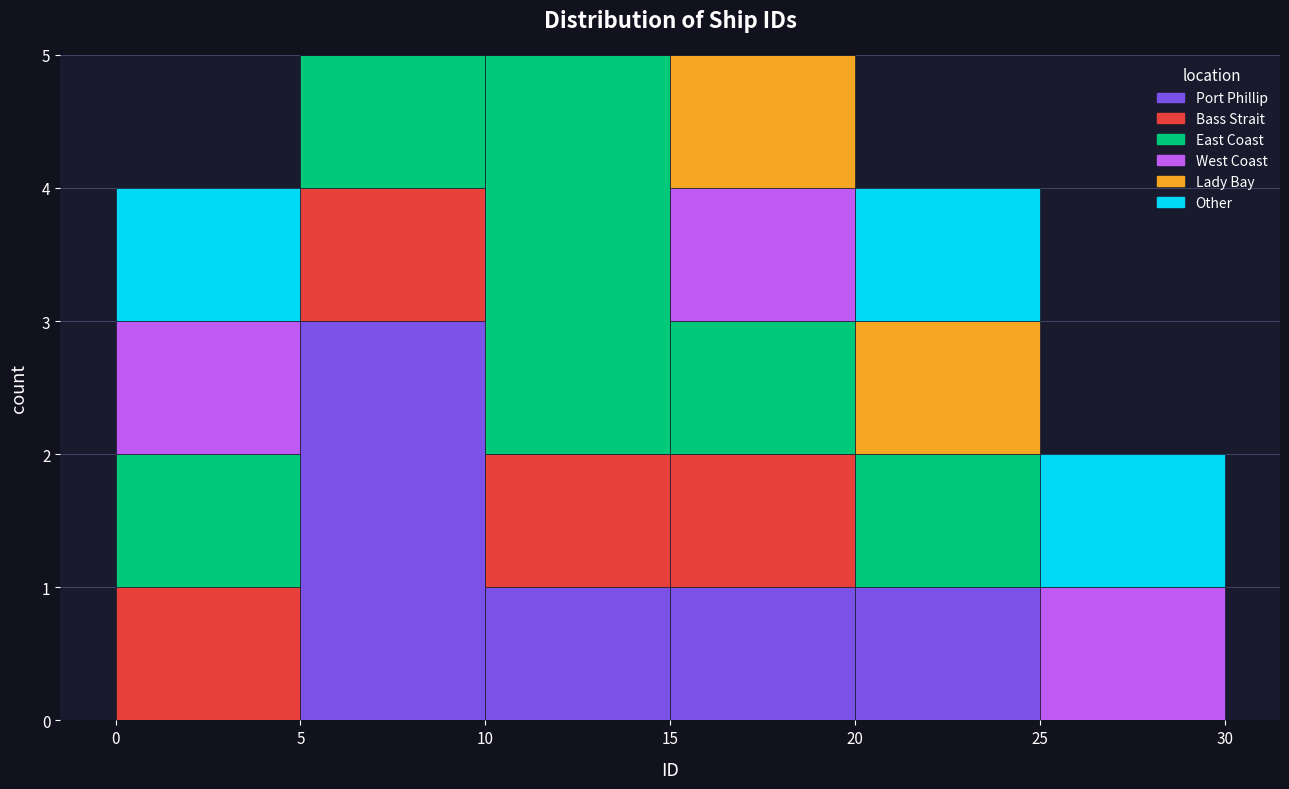

Reading left to right, list every stacked bar in this chart as the range it spans on the x-axis followed by its total height. The values are not printed on the chart, so give them approximately, as read against the axis.

0 to 5: 4
5 to 10: 5
10 to 15: 5
15 to 20: 5
20 to 25: 4
25 to 30: 2